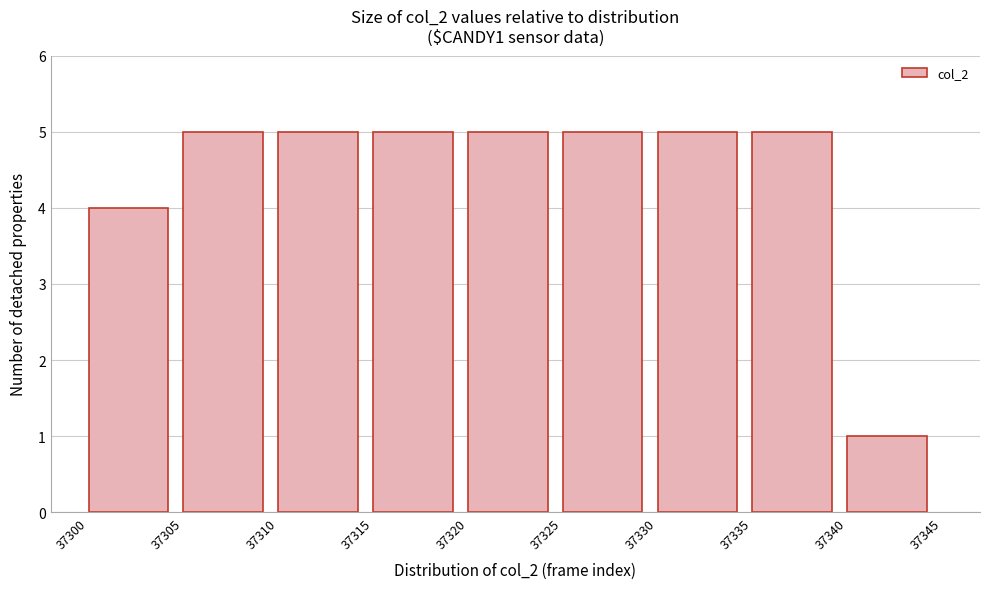

Reading right to left, extract all data points from this chart.

37340=1	37335=5	37330=5	37325=5	37320=5	37315=5	37310=5	37305=5	37300=4